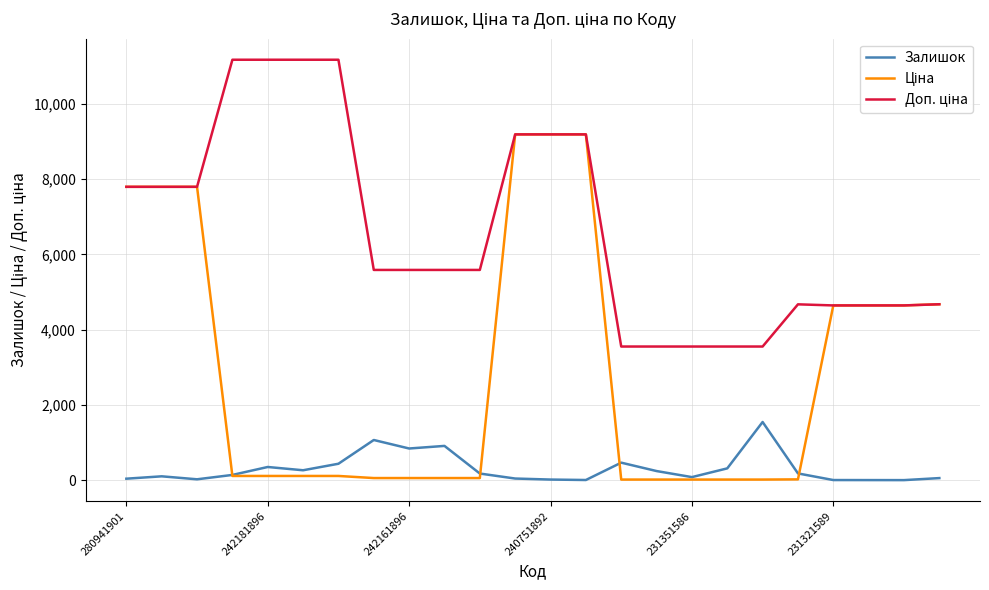

After their last crossing, which series has the higher values: Залишок or Ціна?

Ціна